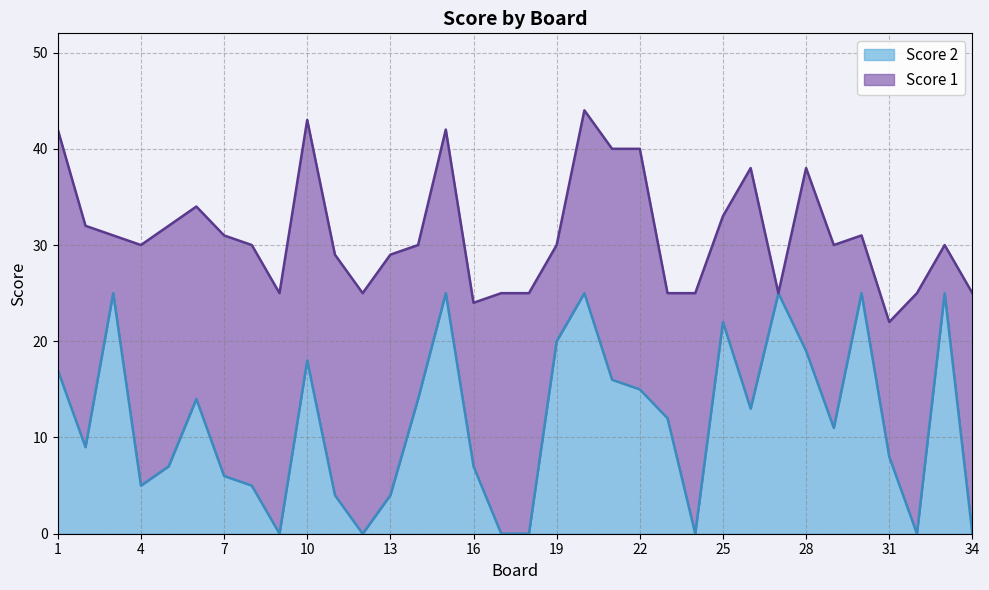

How many points are higher than both their immediate neighbors (excluding endpoints)?

9